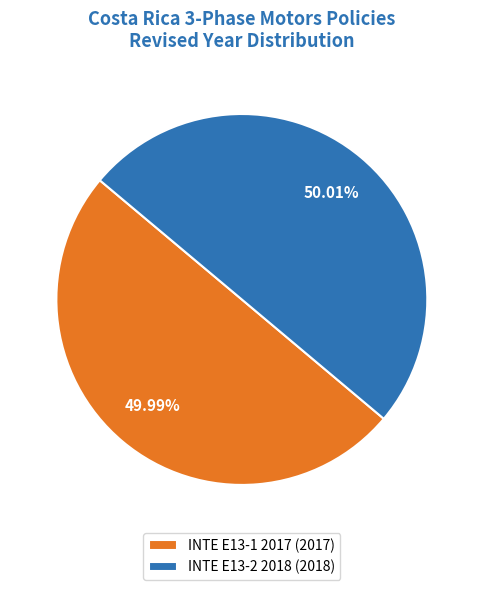

Count the number of slices in the pie.

2